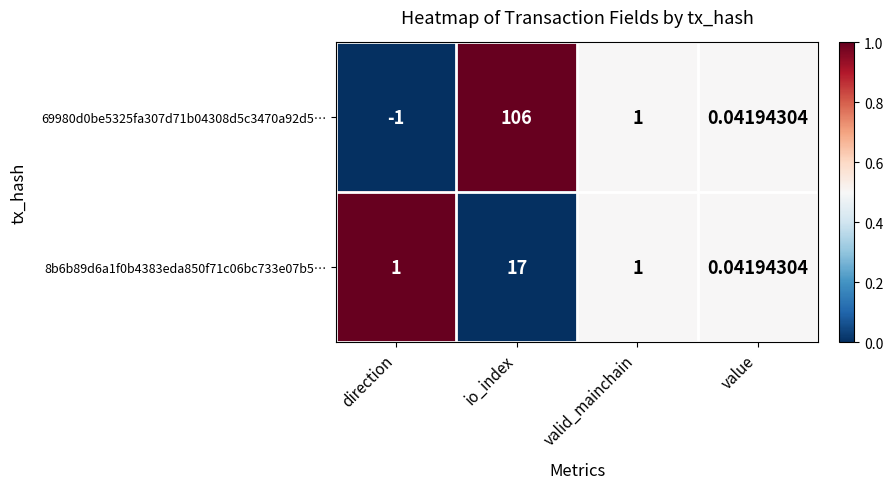

At which label is 69980d0be5325fa307d71b04308d5c3470a92d5… closest to 52?

valid_mainchain